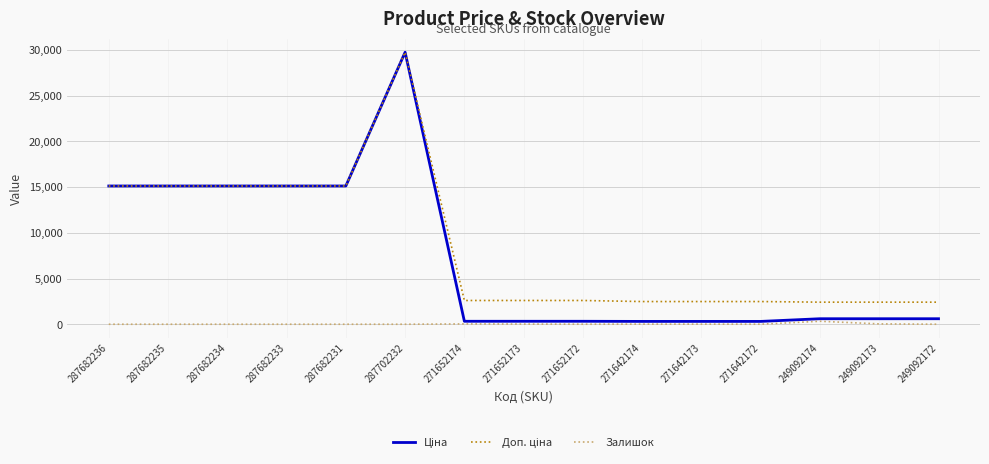

At how many categories does at least one series exceed 19922?

1